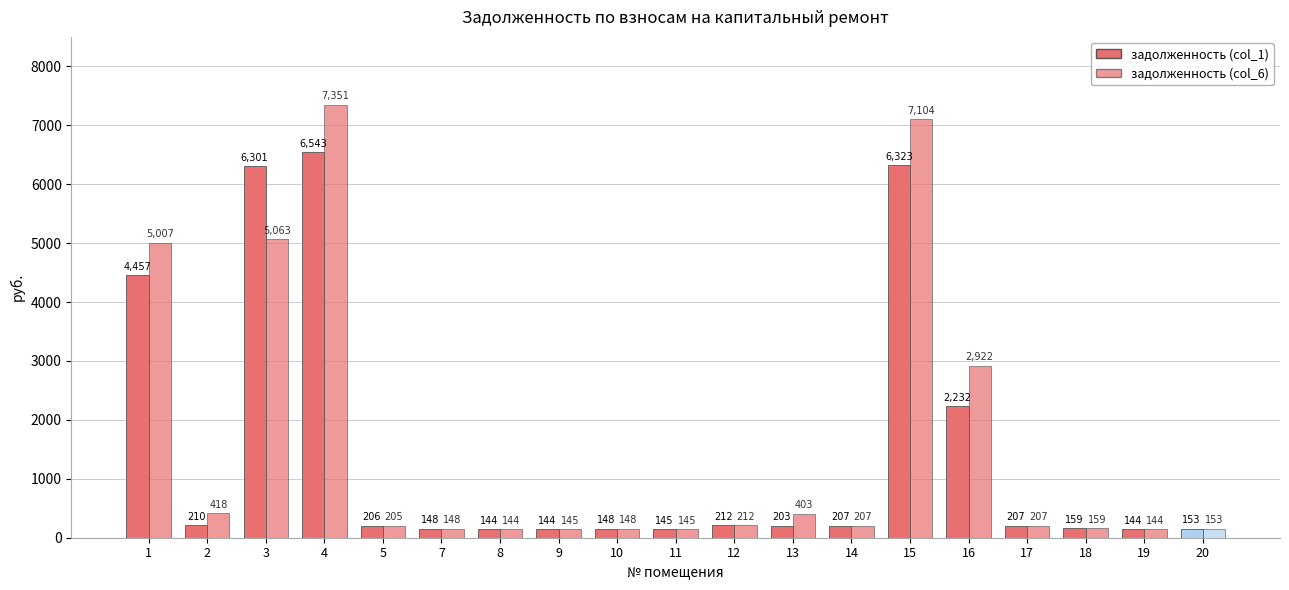

Which category has the highest value in the задолженность (col_6) series?

4